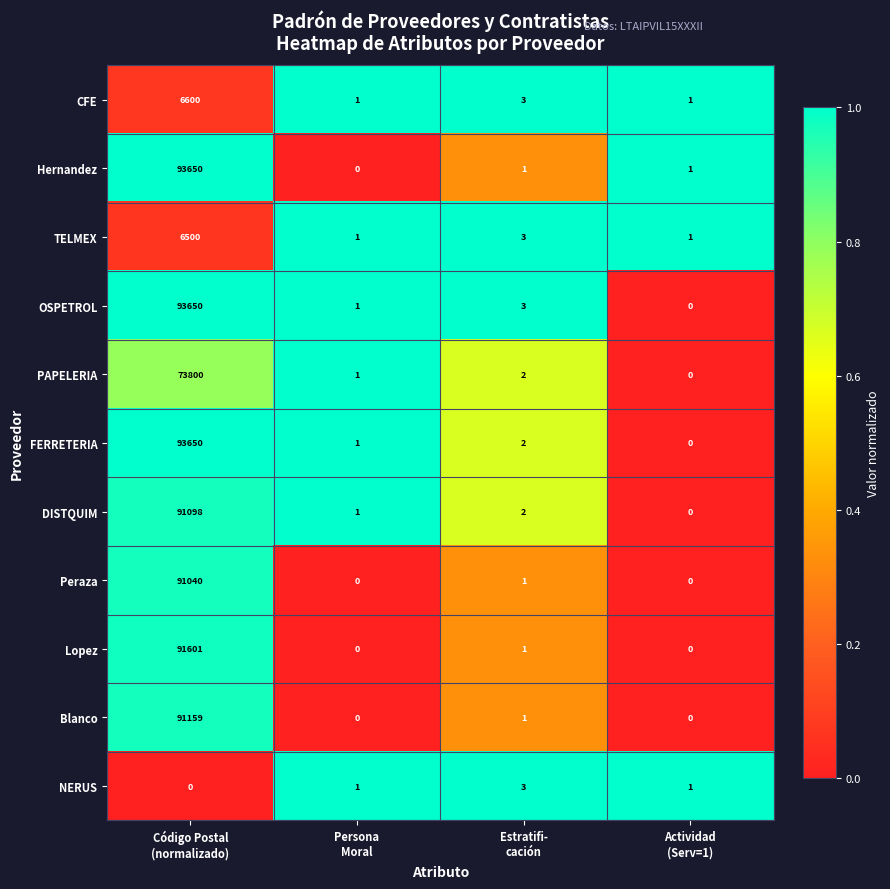

How many NERUS values are between 1 and 3?

3